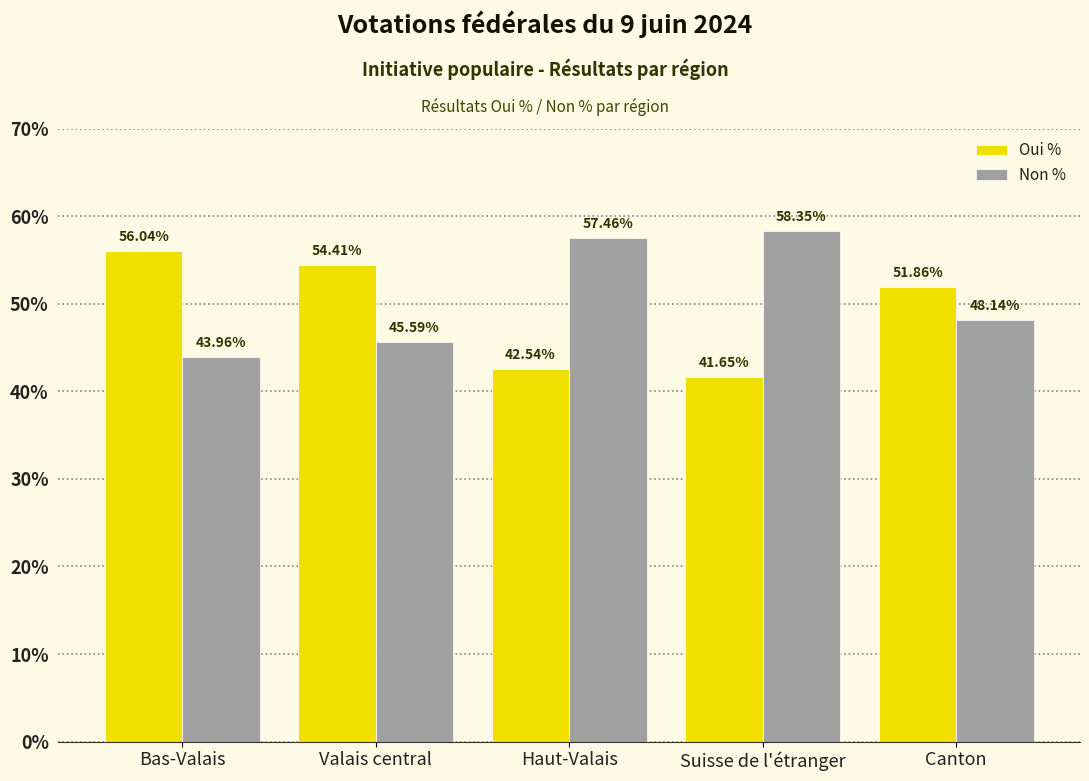

How many values in the Non % series exceed 48?

3